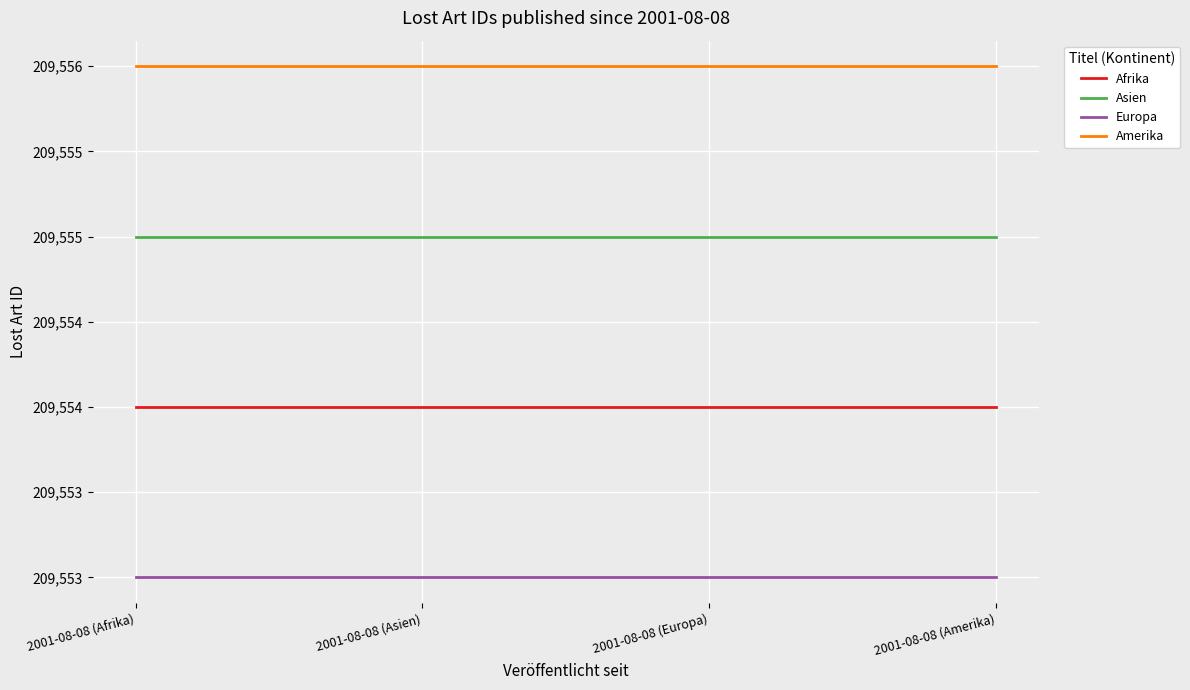

List the series in order of their peak value, lowest first.

Europa, Afrika, Asien, Amerika